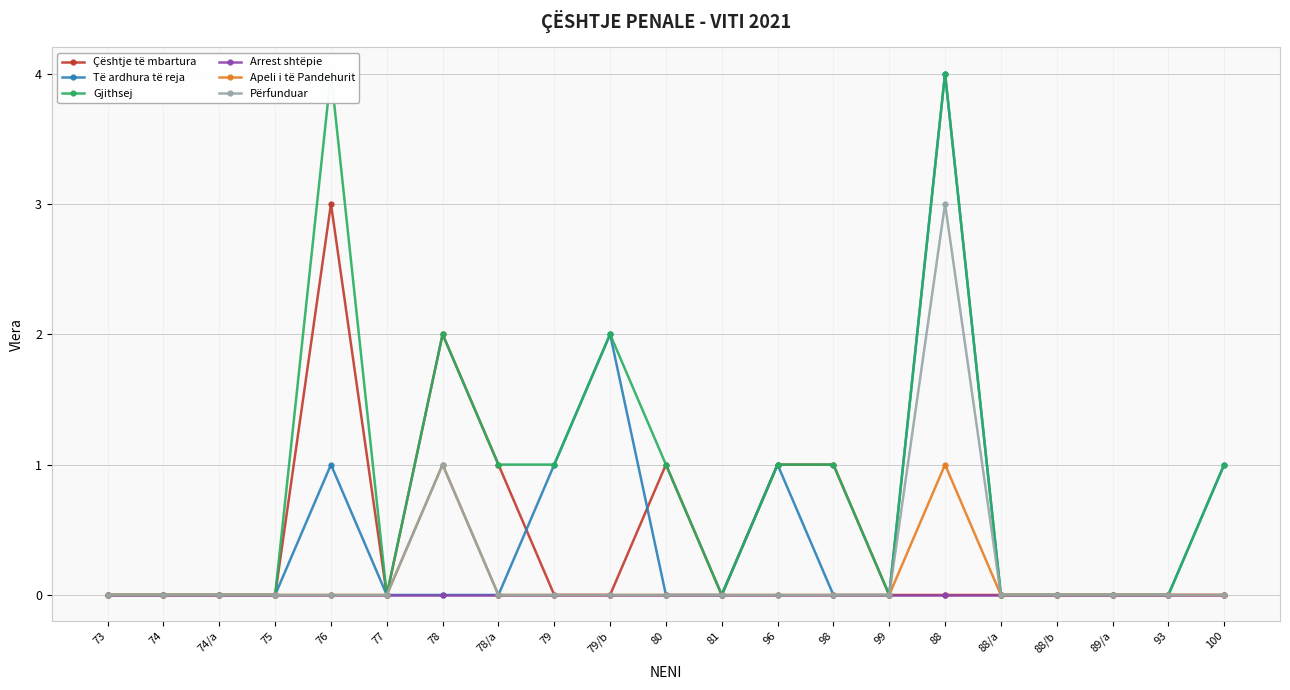

True or false: Gjithsej has a value of 0 at 78/a.

False